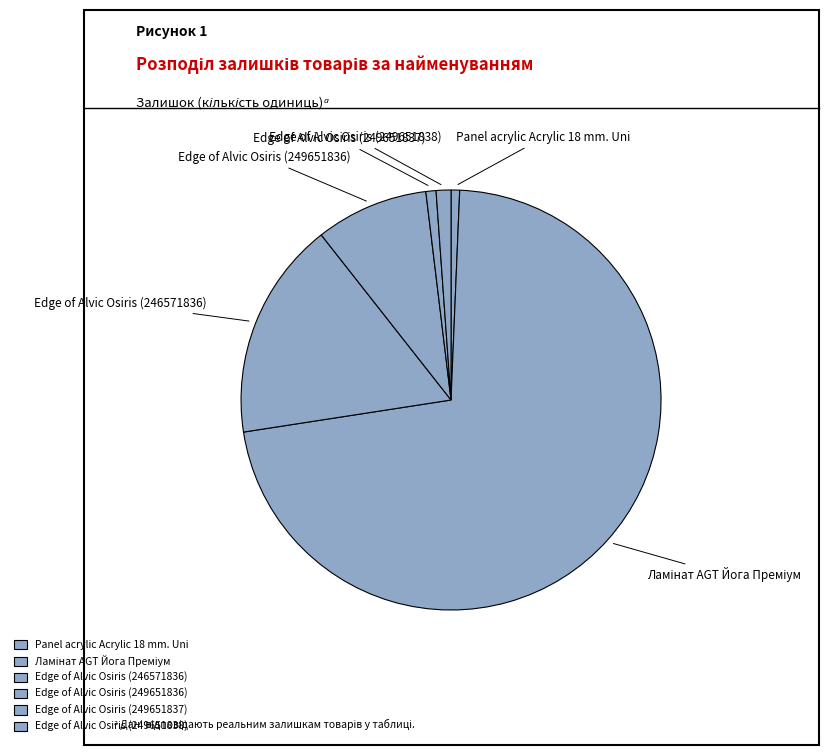

Is Edge of Alvic Osiris (249651837) the majority of the pie?

No